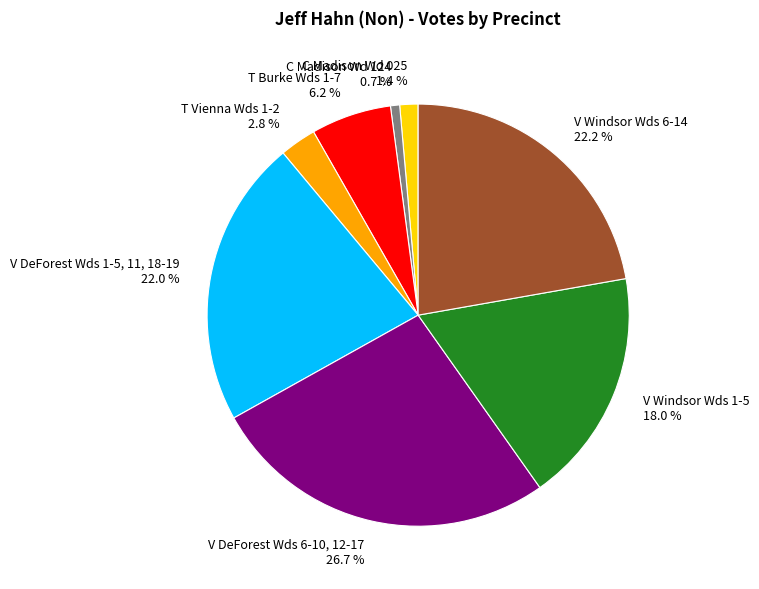

How many slices are in this pie chart?

8